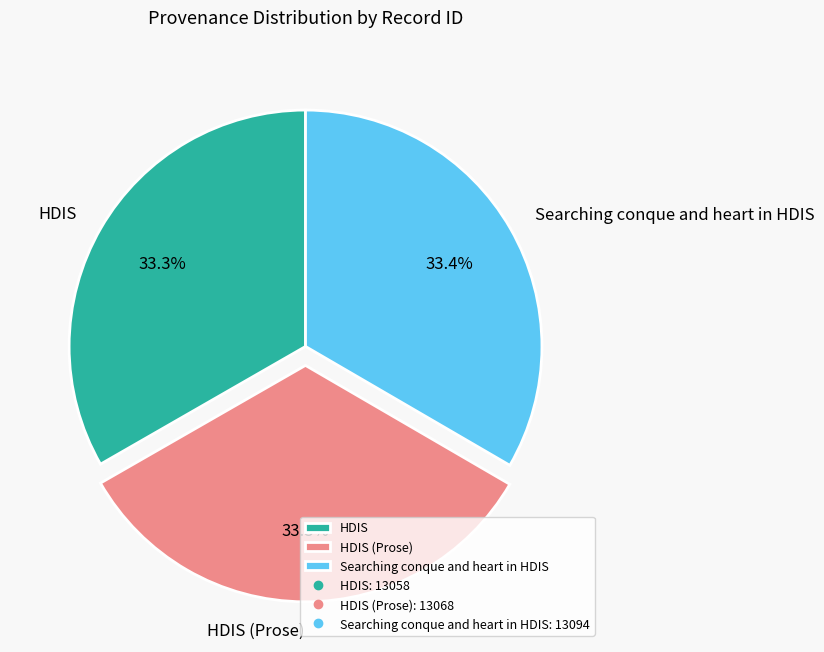

To the nearest percent, what is the combined percentage of HDIS (Prose) and HDIS?

67%